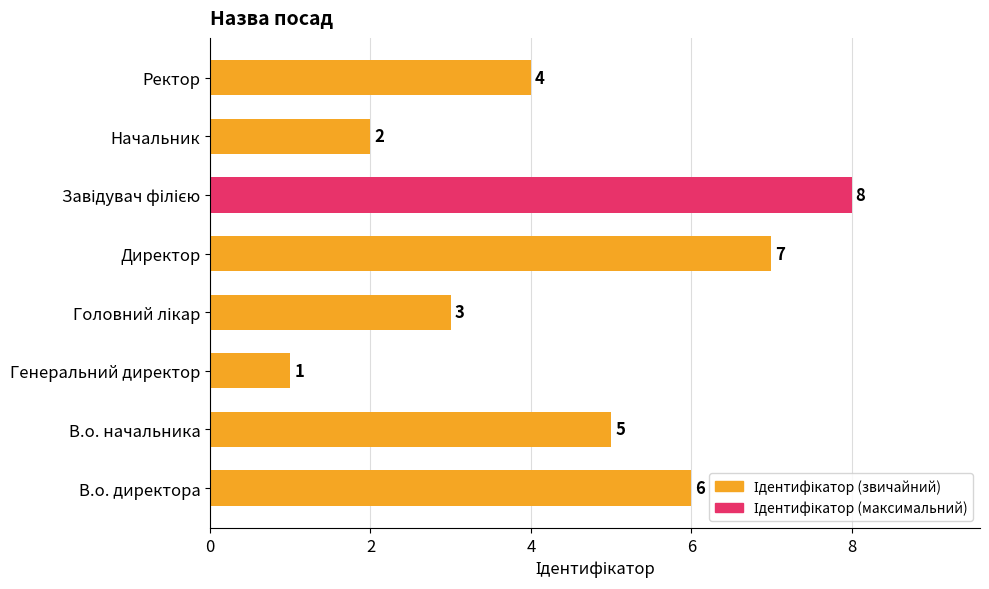

What is the change in value from Генеральний директор to Директор?

+6